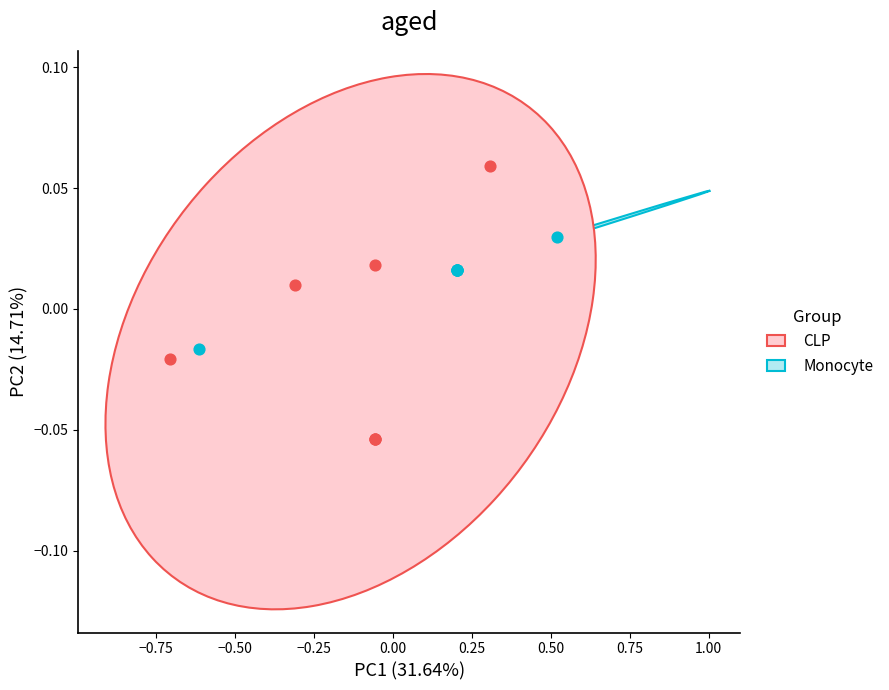

Which series contains the highest Y value?

CLP